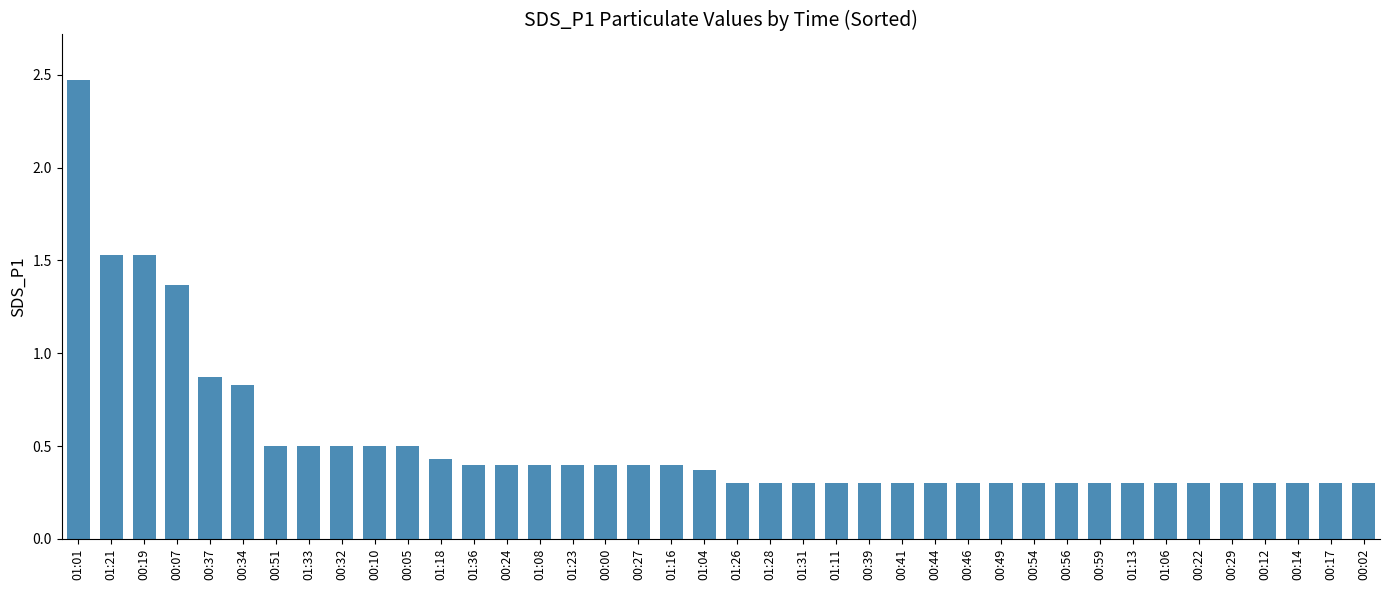

What is the label of the 26th bar from the right?

01:08